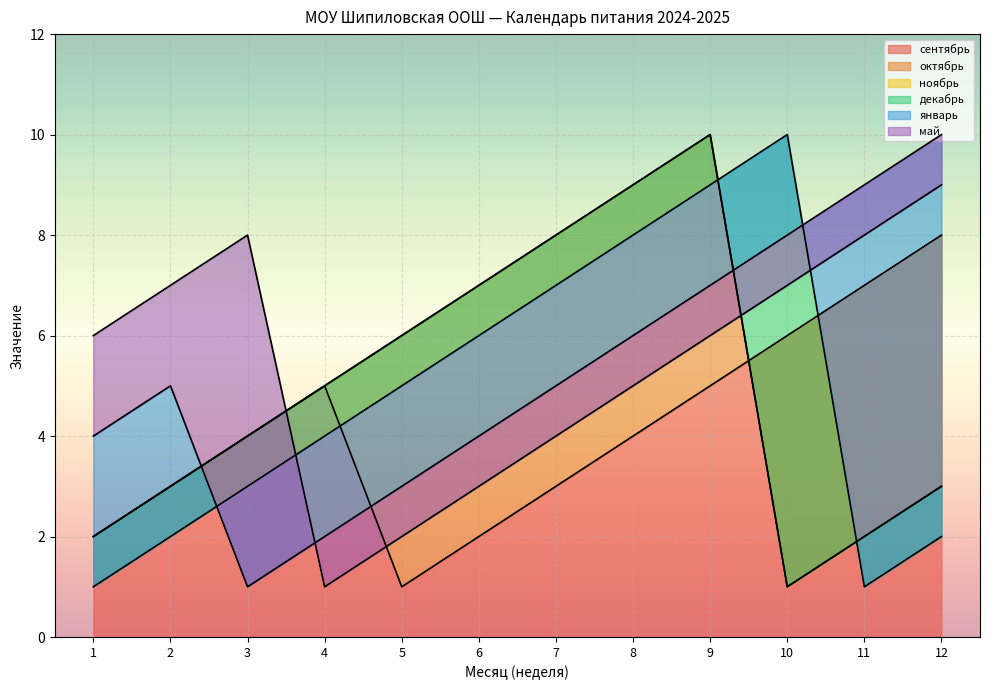

How many interior local valleys does the декабрь series have?

1